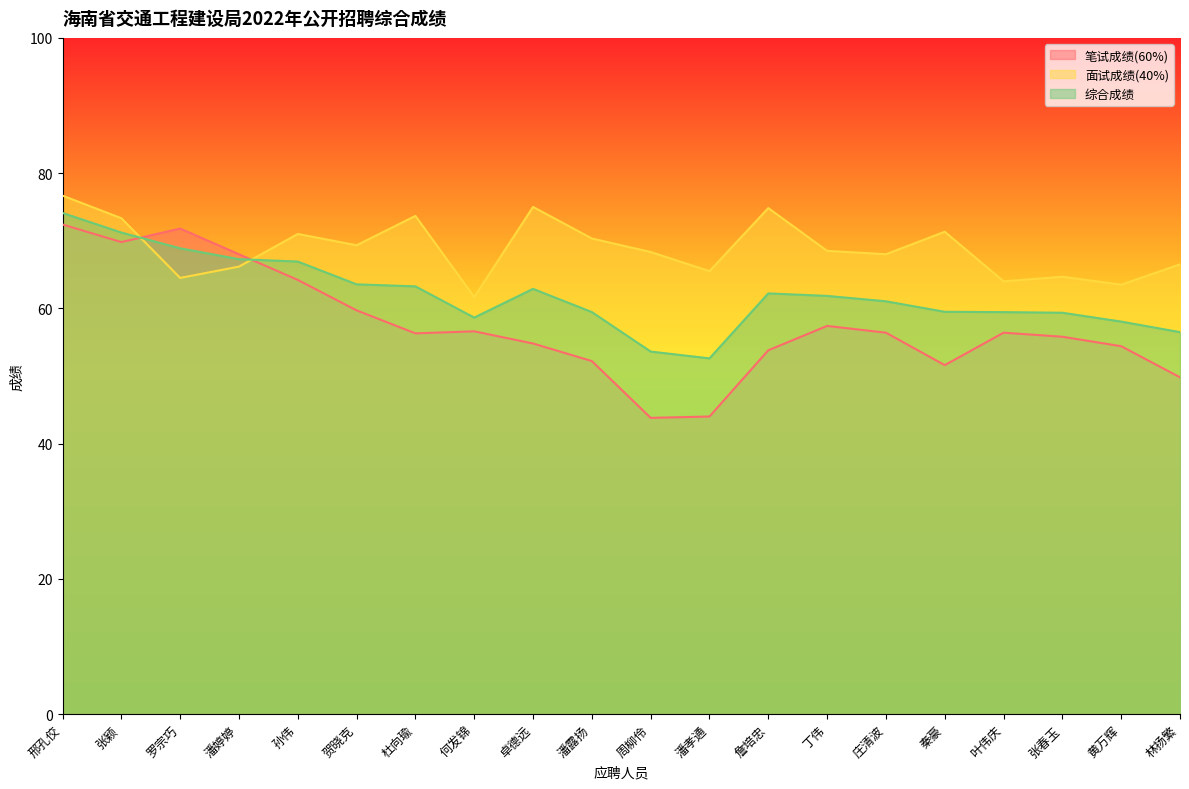

Which series has the widest spread of values?

笔试成绩(60%)